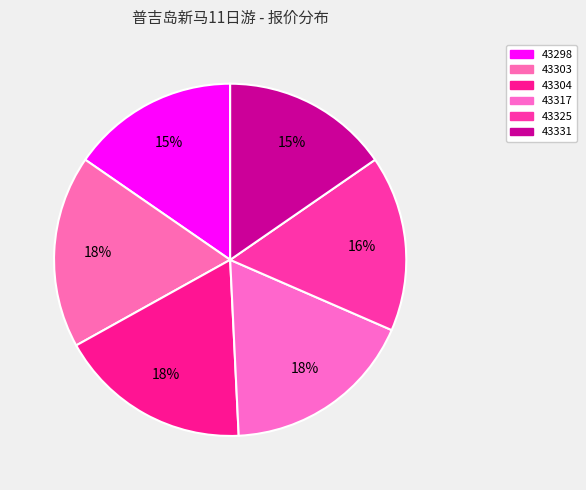

The 43303 slice represents 18% of the pie. True or false?

True